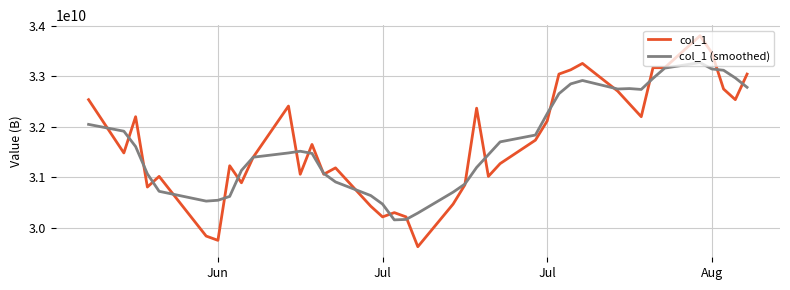

Which series has the largest range (max minus min)?

col_1